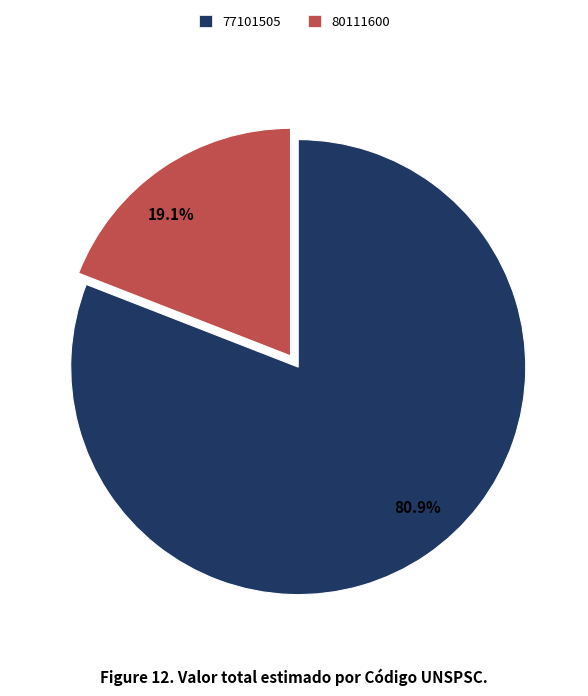

What is the smallest slice in the pie chart?

80111600